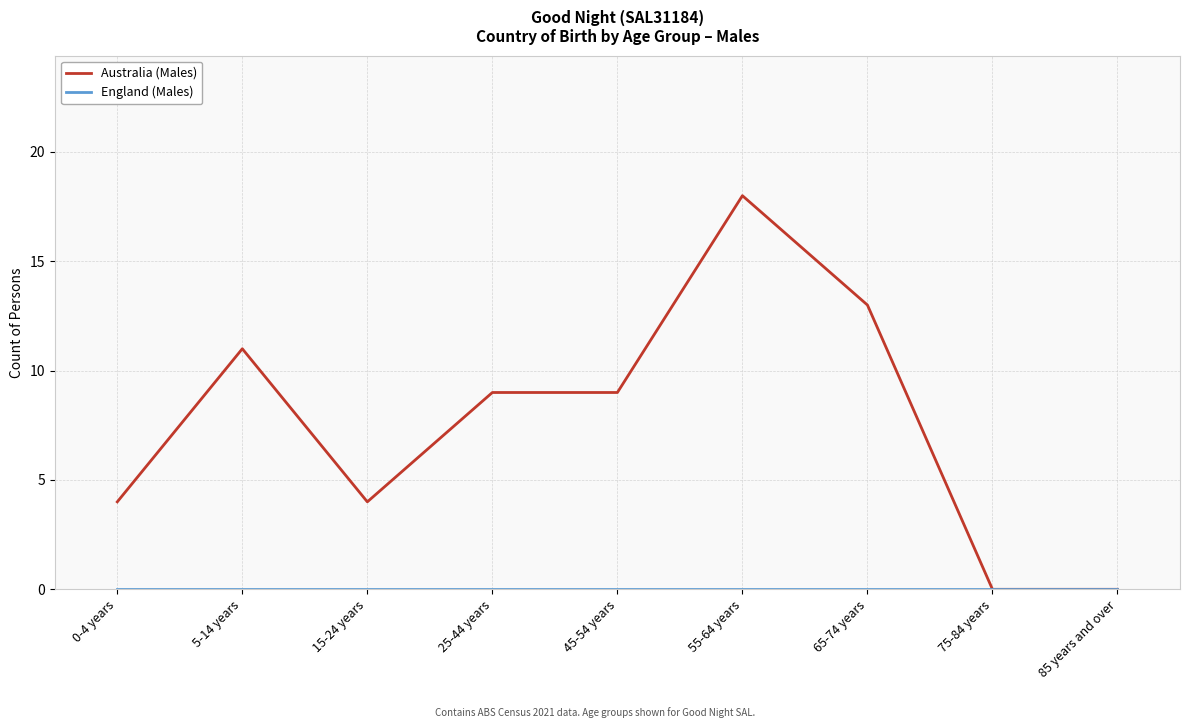

What is the maximum value shown in the chart?

18